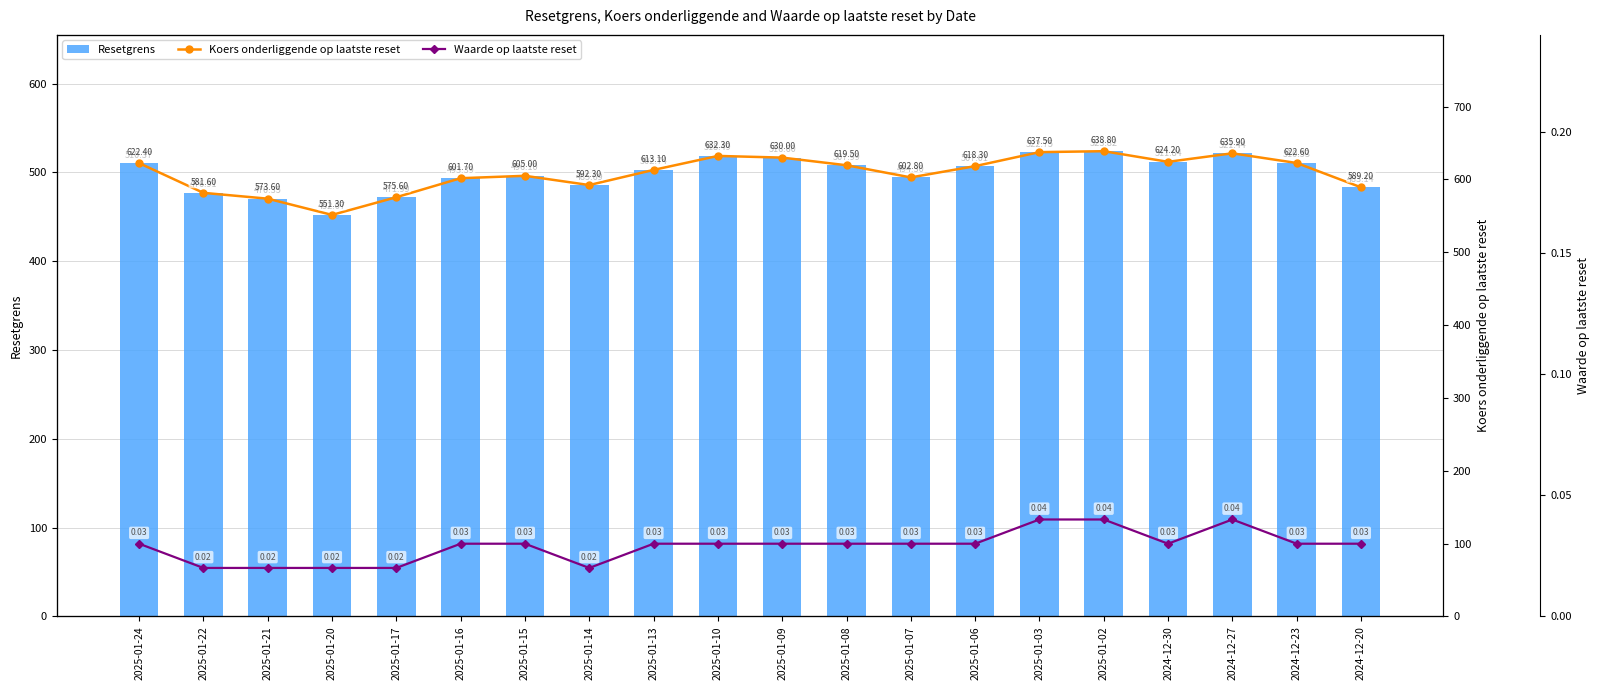

At how many categories does at least one series exceed 372?

20